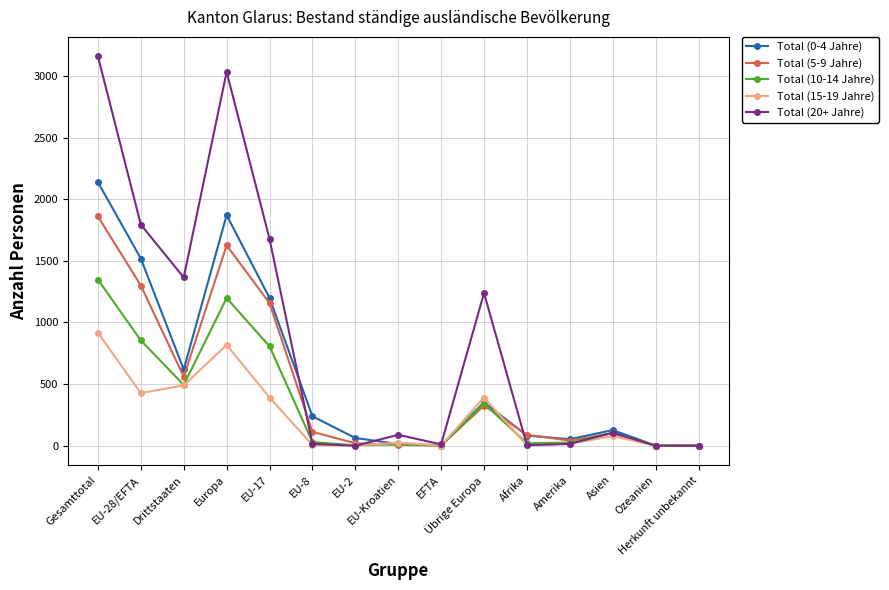

What is the label of the 7th point from the left?

EU-2